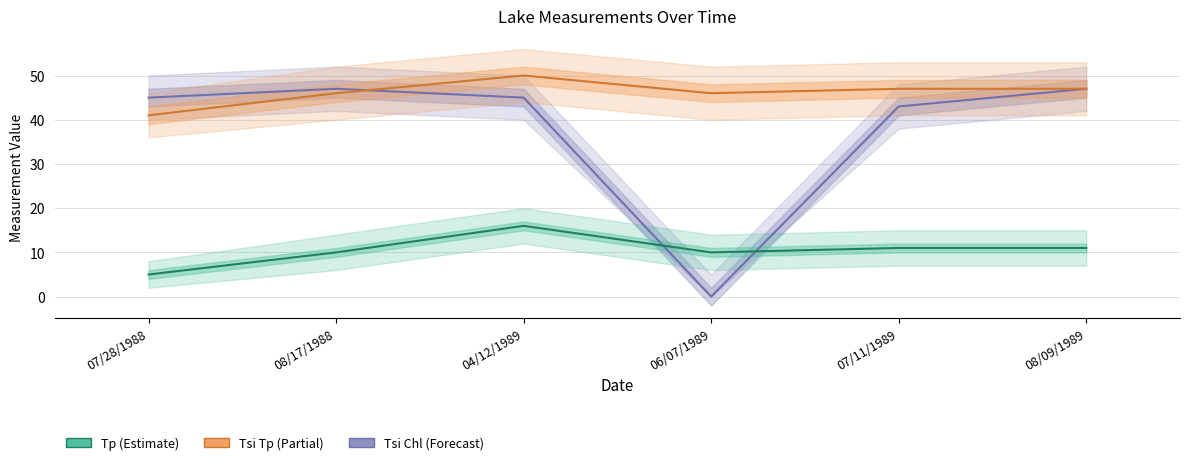

How many times do Tp and Tsi Chl cross each other?

2